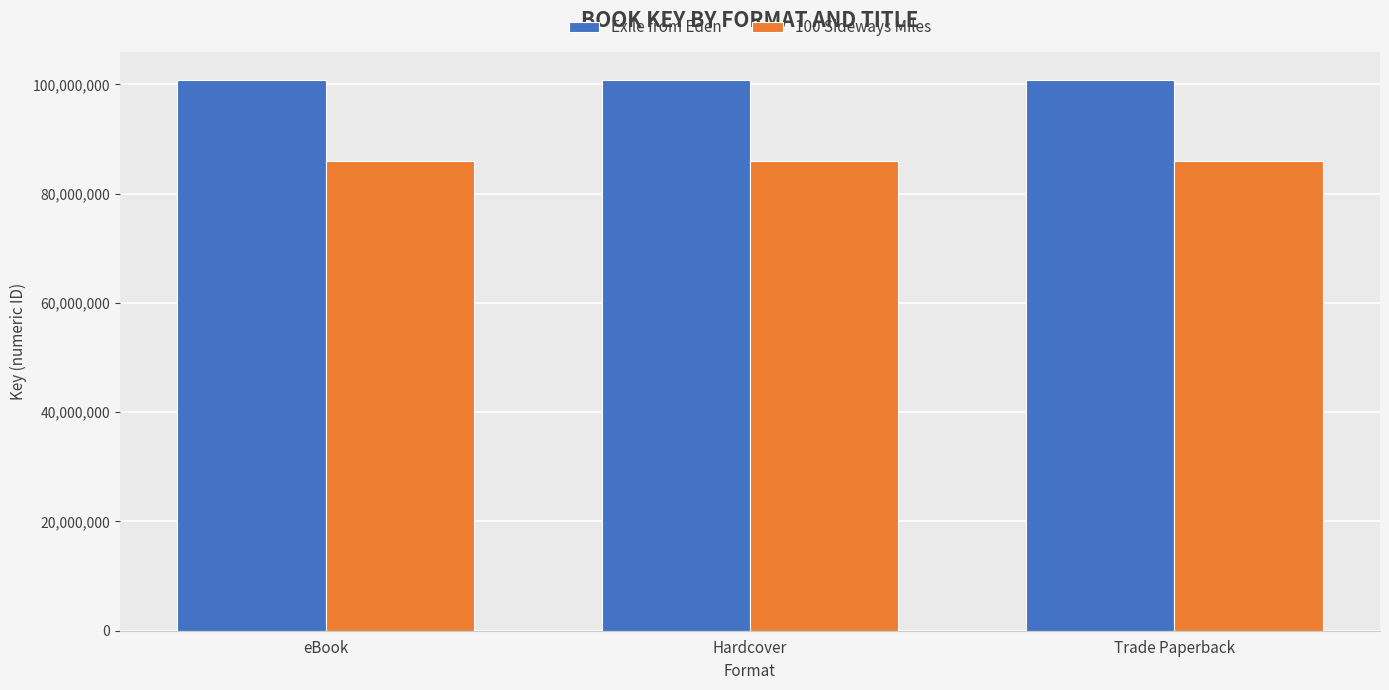

Reading right to left, extract all data points from this chart.

Exile from Eden: 100872994	100872994	100872994
100 Sideways Miles: 85999921	85999921	85999921